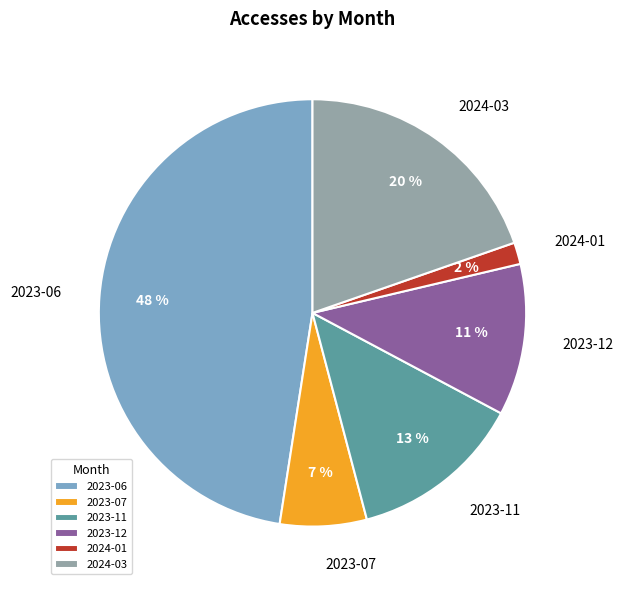

To the nearest percent, what portion does 2023-11 represent?

13%